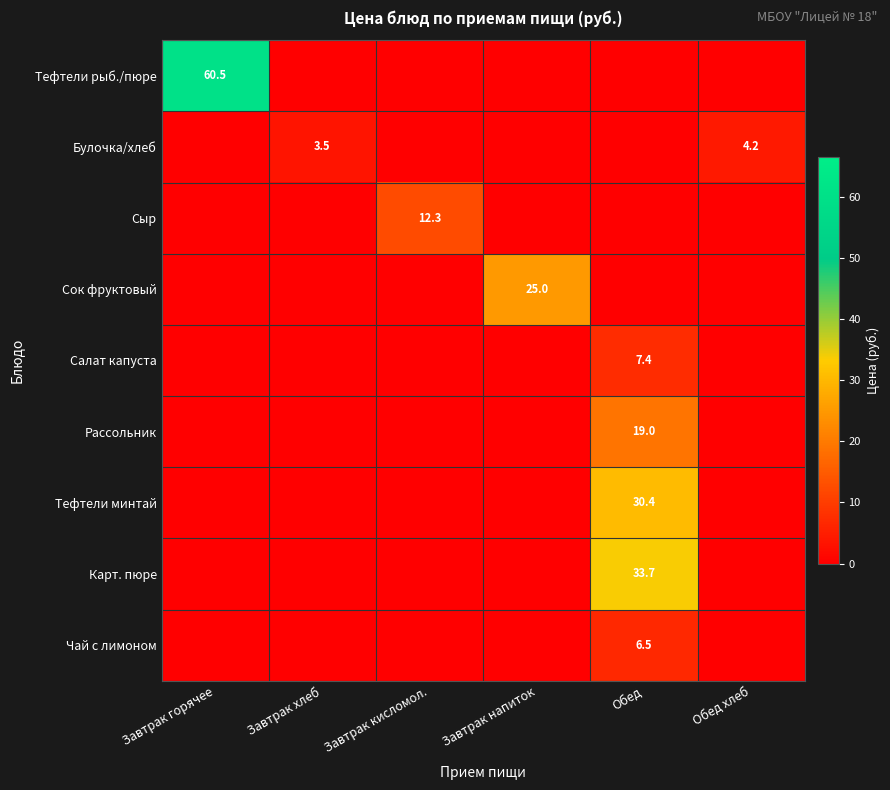

What is the difference between the Рассольник values at Обед хлеб and Обед?

19.0